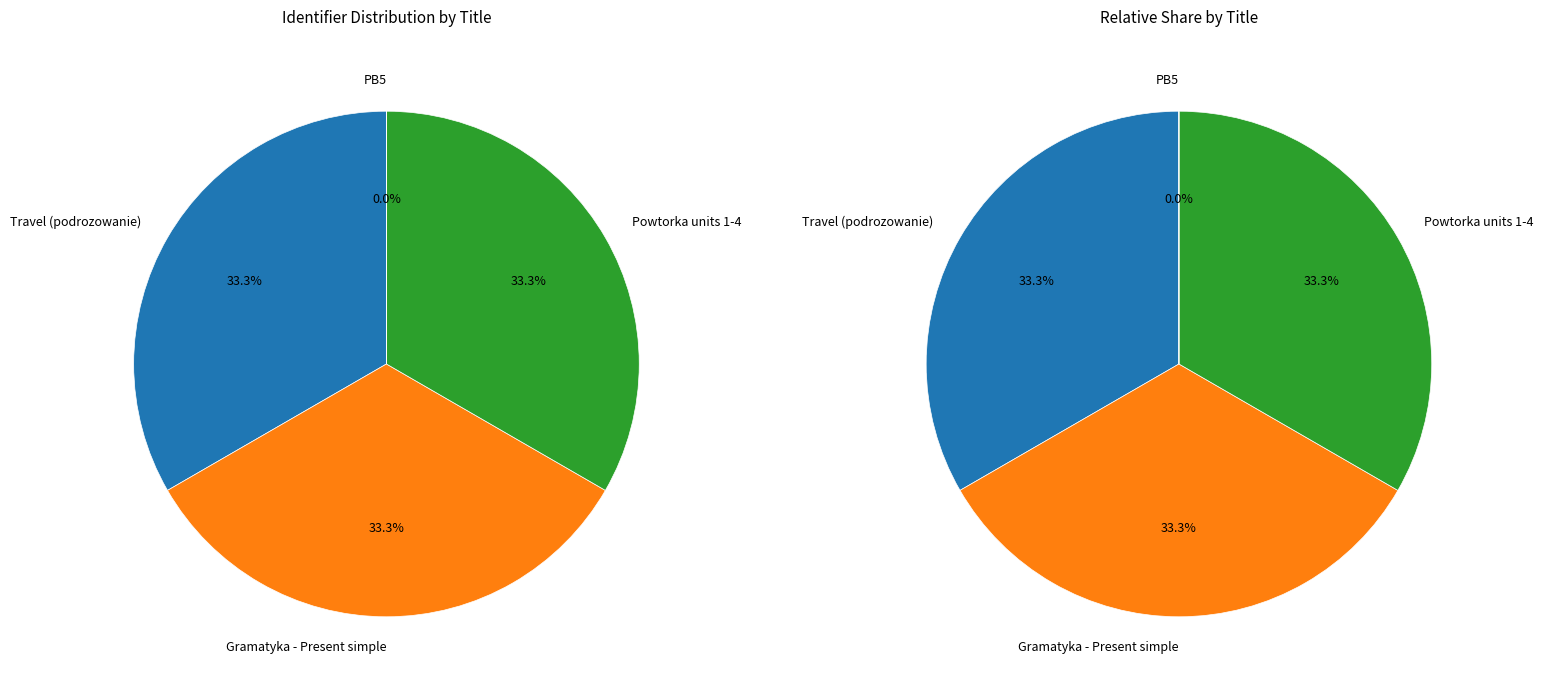

Approximately how many times larger is the value at Travel (podrozowanie) compared to PB5?

2350485.0